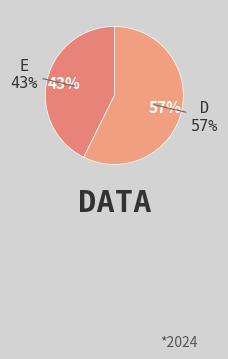

To the nearest percent, what is the combined percentage of d and e?

100%